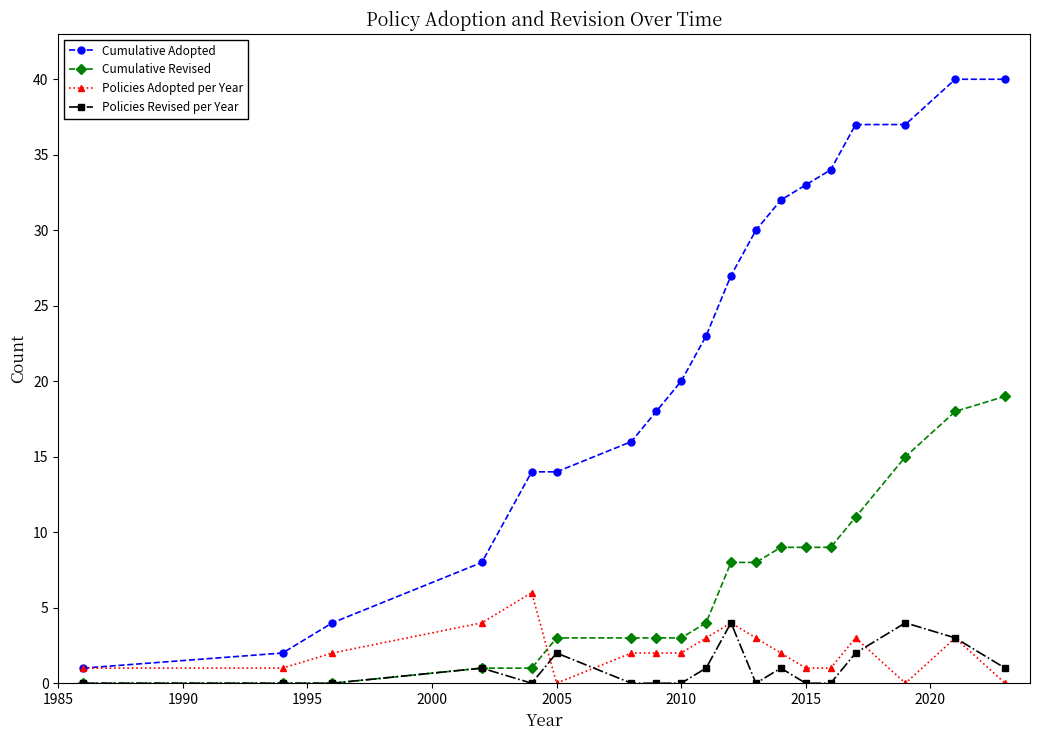

What is the greatest value displayed?

40